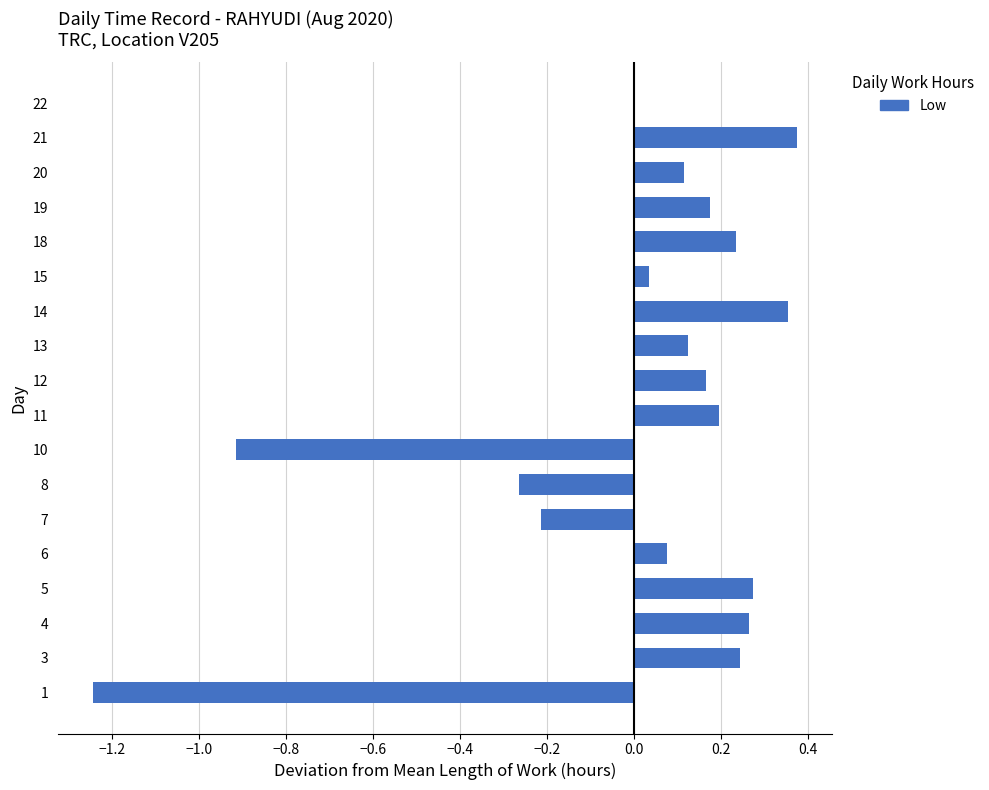

What is the change in value from 8 to 18?

+0.5